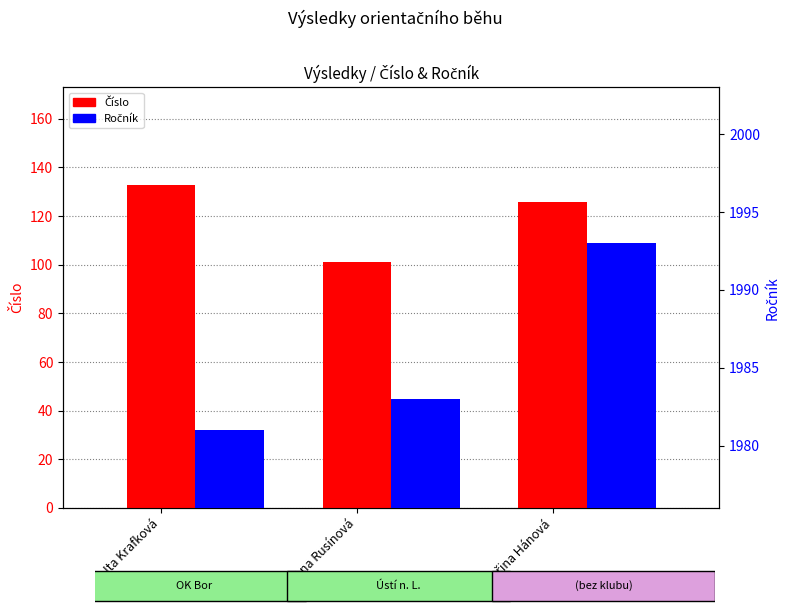

What is the greatest value displayed?

1993